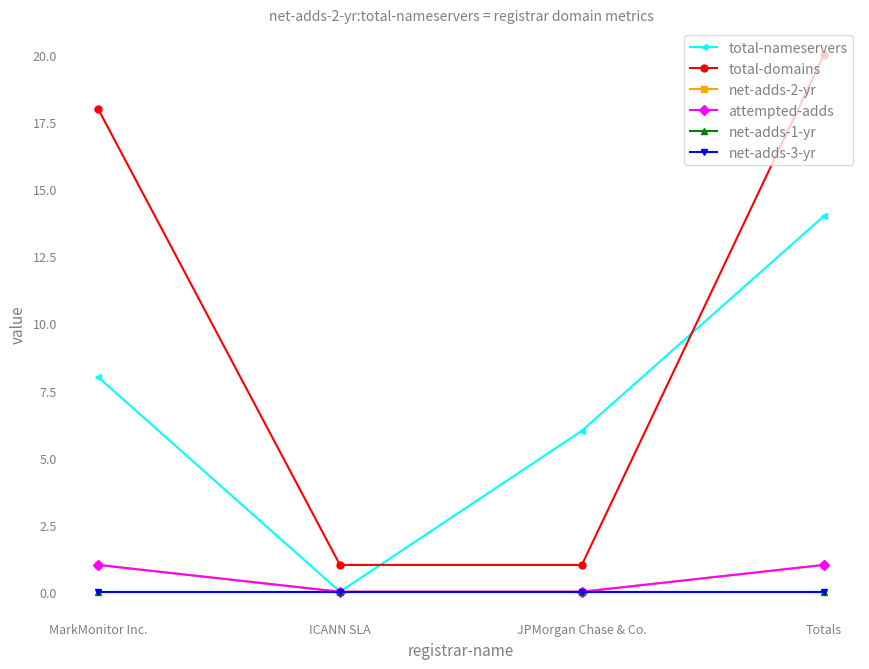

Read the net-adds-2-yr value at Totals.

1